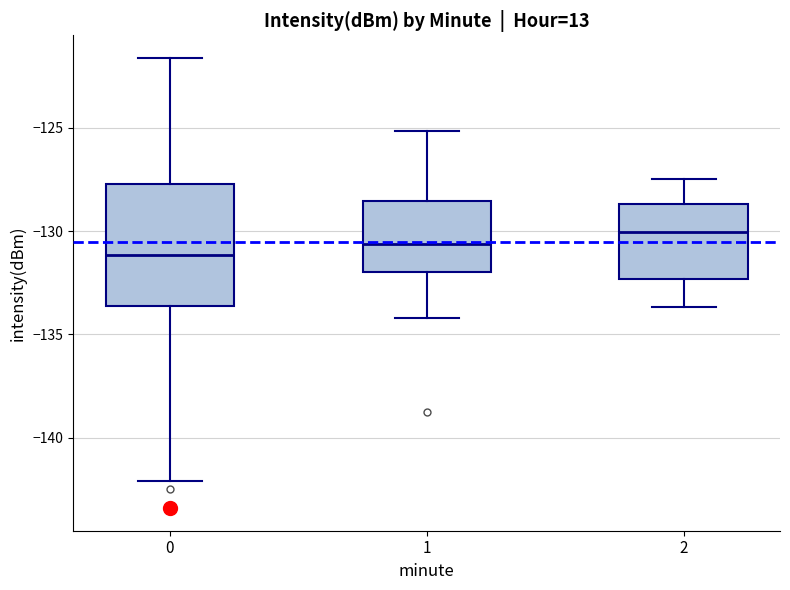

Comparing the boxes themselves (not the whiskers), which one is the tallest?

0